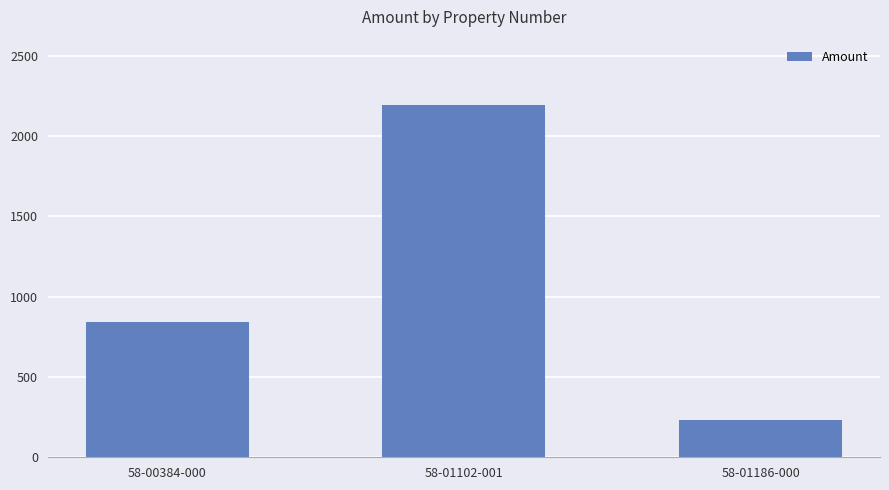

Reading left to right, what are all the values shown in this chart?

58-00384-000=840.9	58-01102-001=2192.4	58-01186-000=230.7